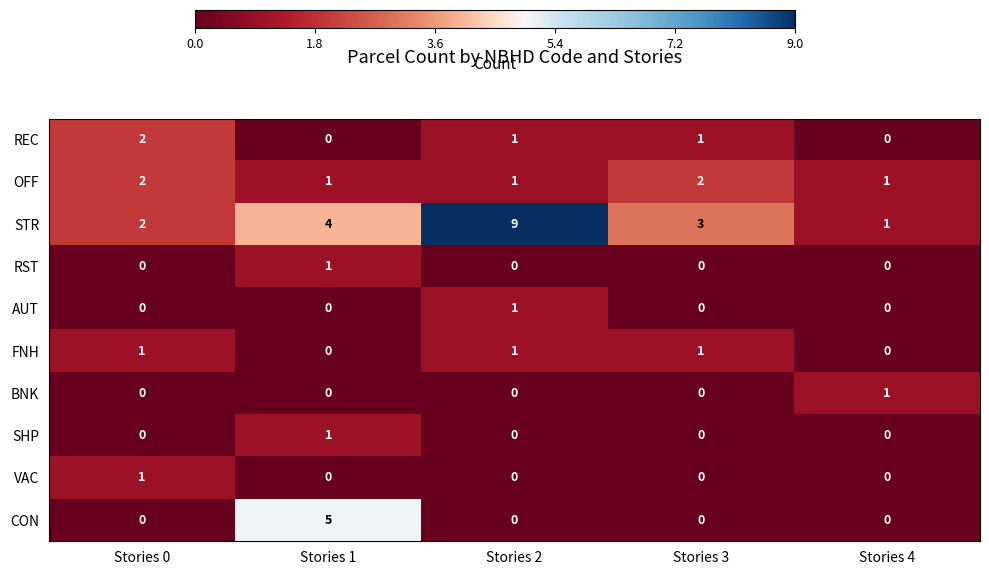

Which series has the largest range (max minus min)?

STR